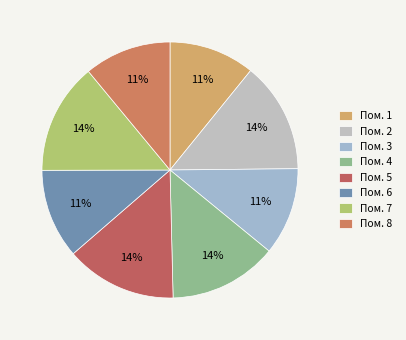

Which category has the biggest portion of the pie?

5 (1415.25)